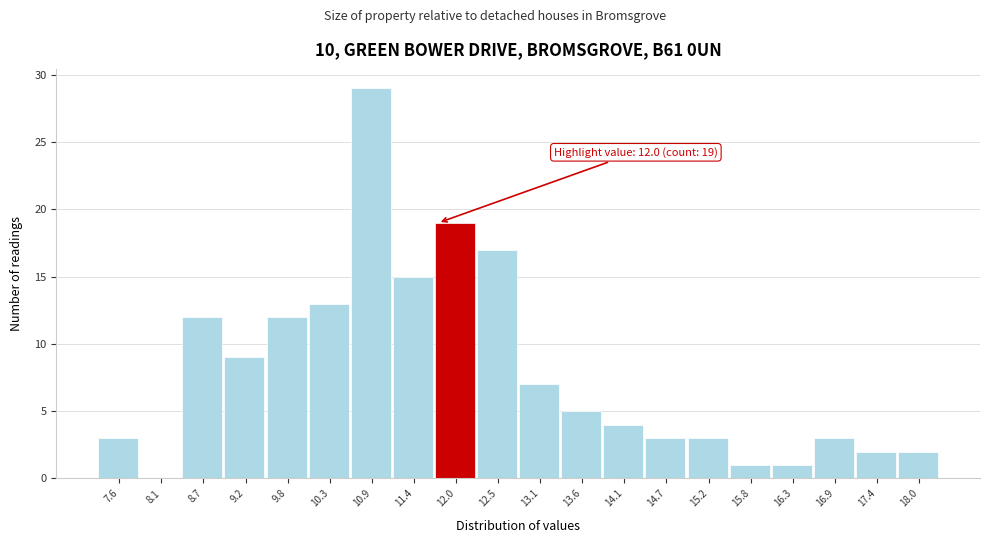

The chart shows a value of 4 at 14.1. True or false?

True